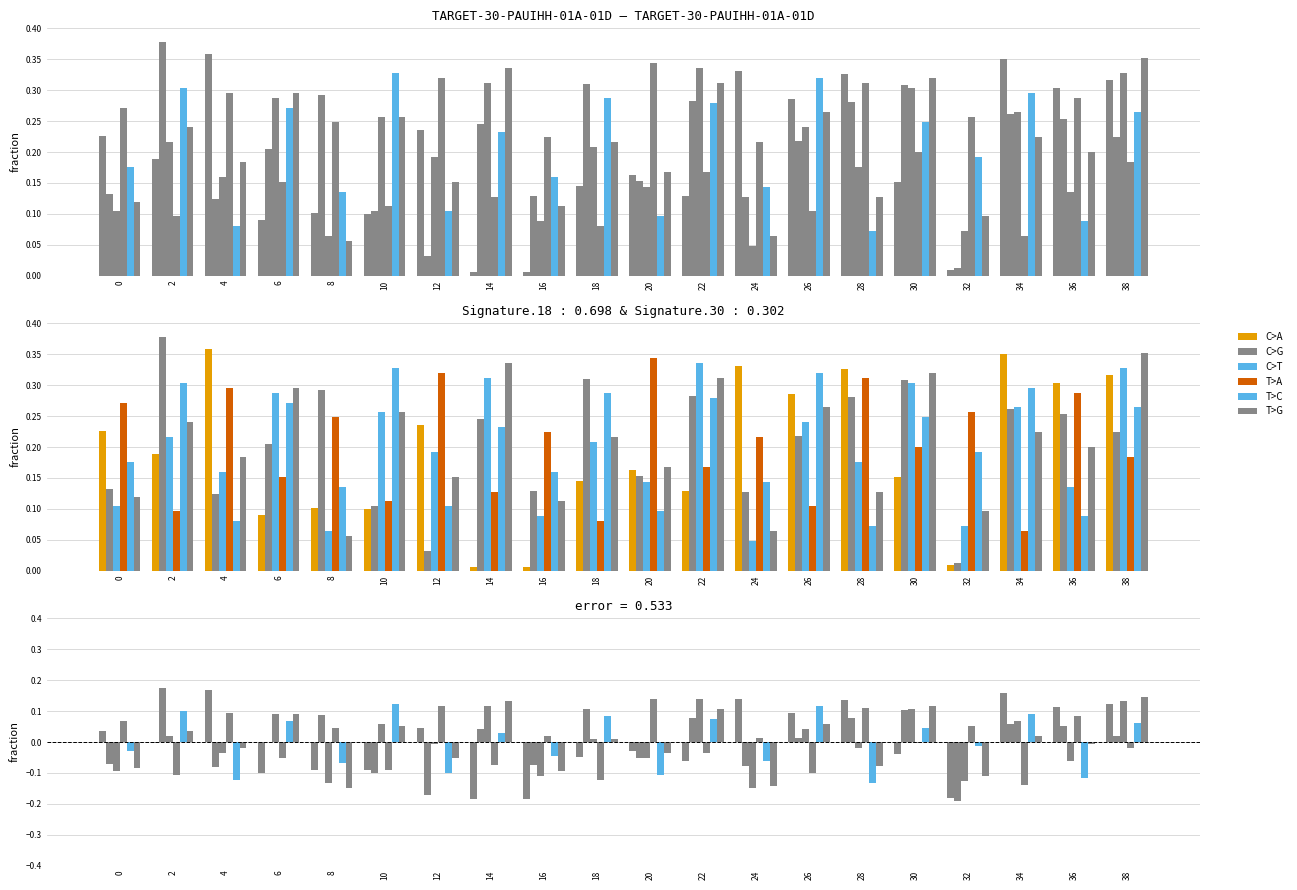

At which category is the sum across all series the highest?

38